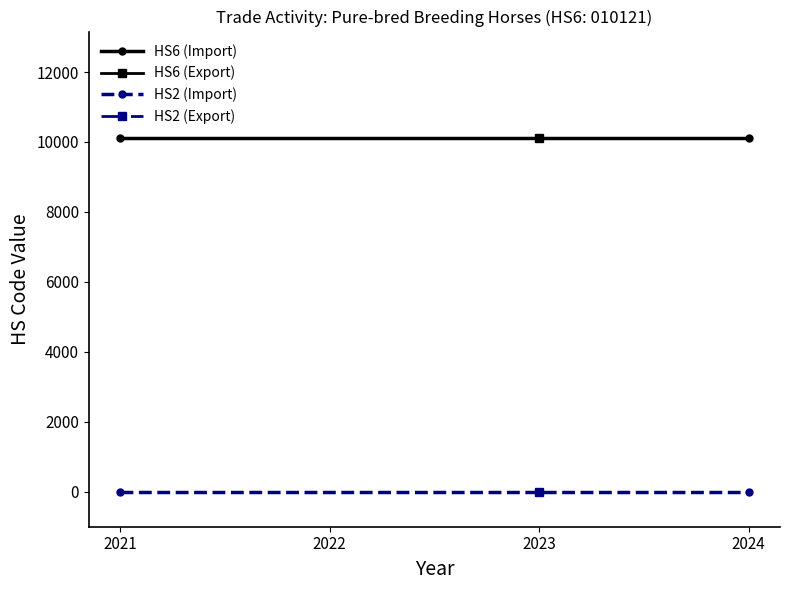

Which label corresponds to the smallest value in the chart?

2021